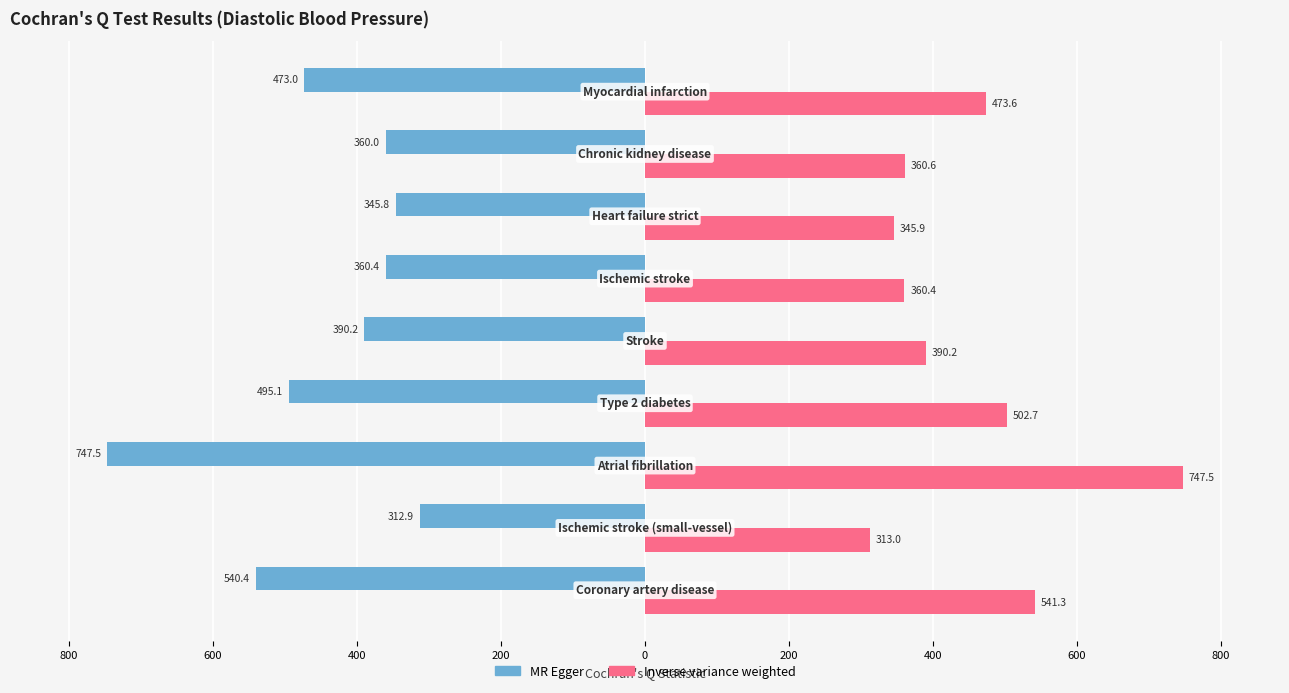

Which series has the largest range (max minus min)?

MR Egger